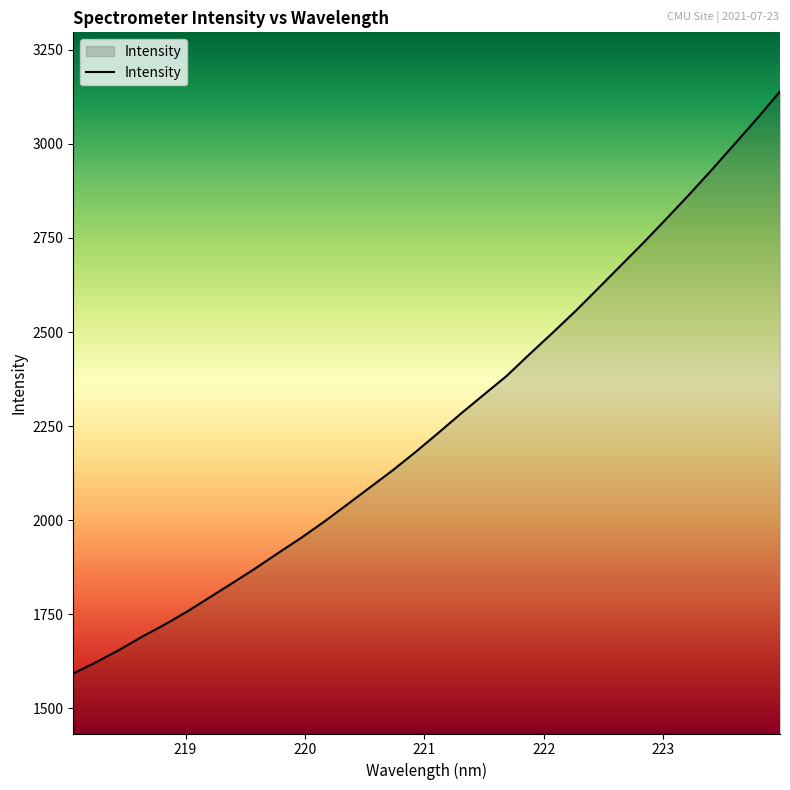

What is the greatest value displayed?

3139.0